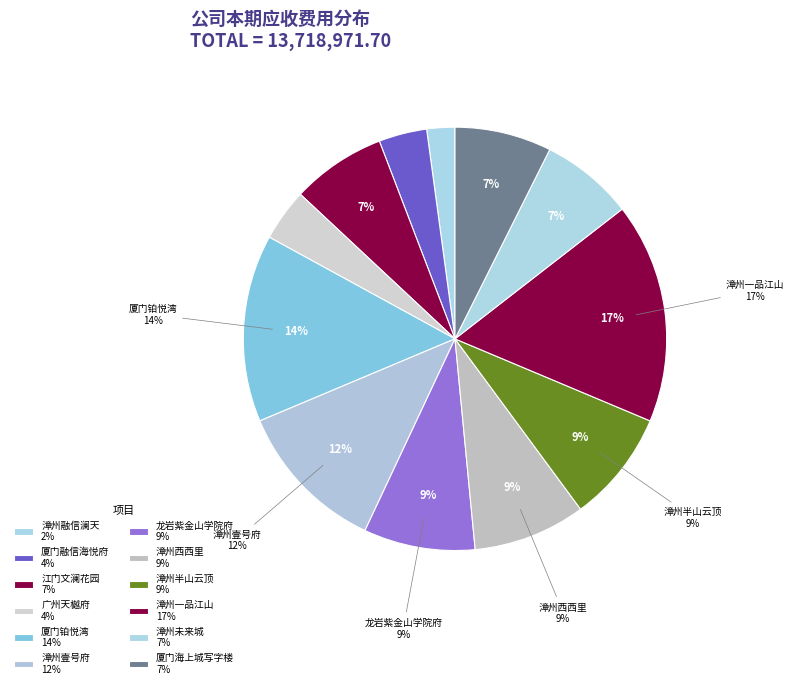

Rank the categories by value from highest to lowest.

漳州一品江山, 厦门铂悦湾, 漳州壹号府, 漳州西西里, 漳州半山云顶, 龙岩紫金山学院府, 厦门海上城写字楼, 江门文澜花园, 漳州未来城, 广州天樾府, 厦门融信海悦府, 漳州融信澜天